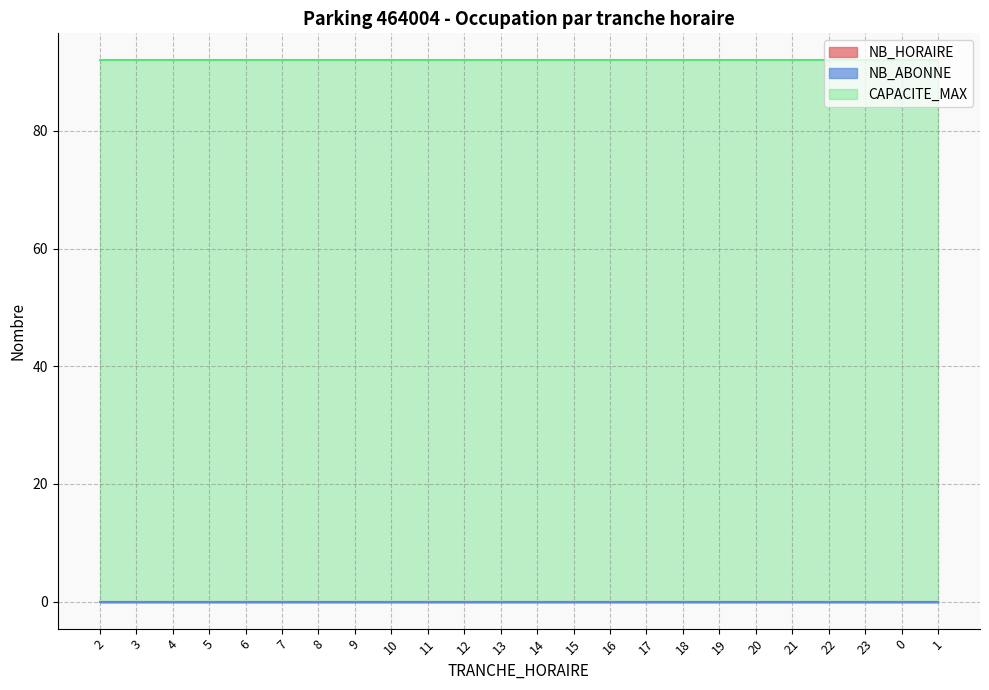

What are all the series names shown in the legend?

NB_HORAIRE, NB_ABONNE, CAPACITE_MAX